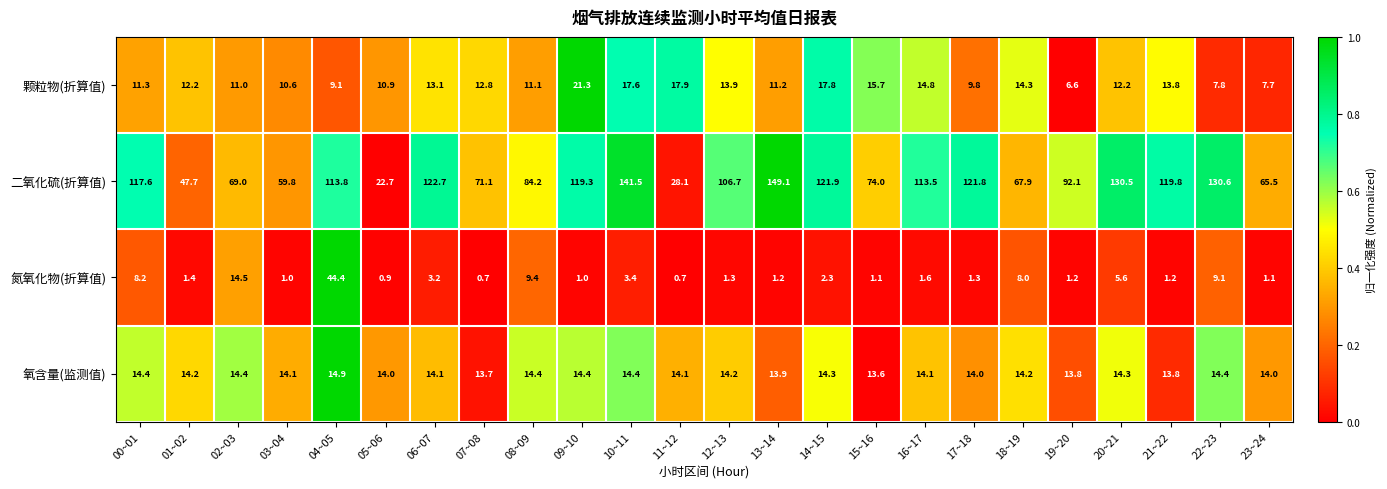

How many distinct data groups are displayed?

4